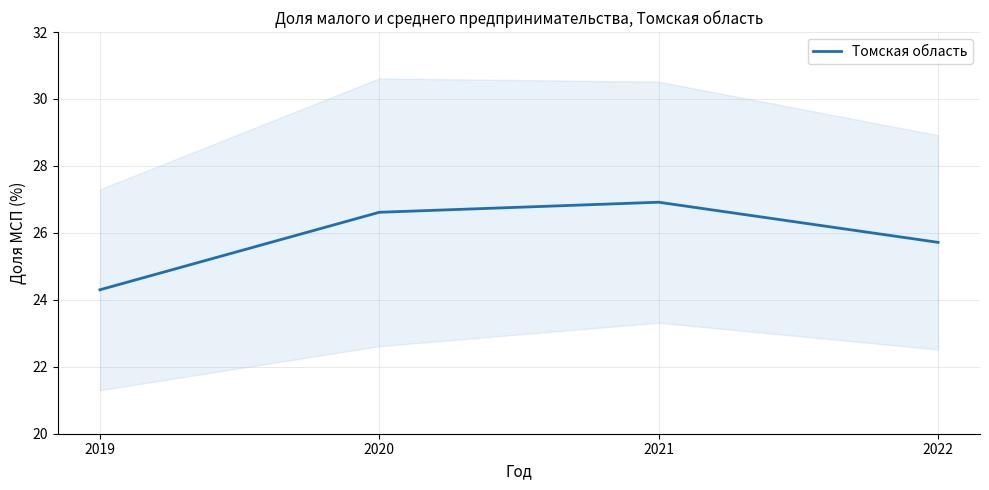

Reading left to right, what are all the values shown in this chart?

2019=24.3	2020=26.6	2021=26.9	2022=25.7